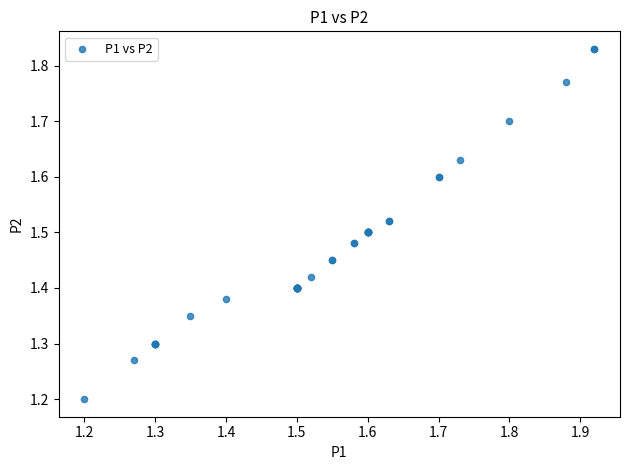

What Y value in the scatter plot is closest to 1?

1.2